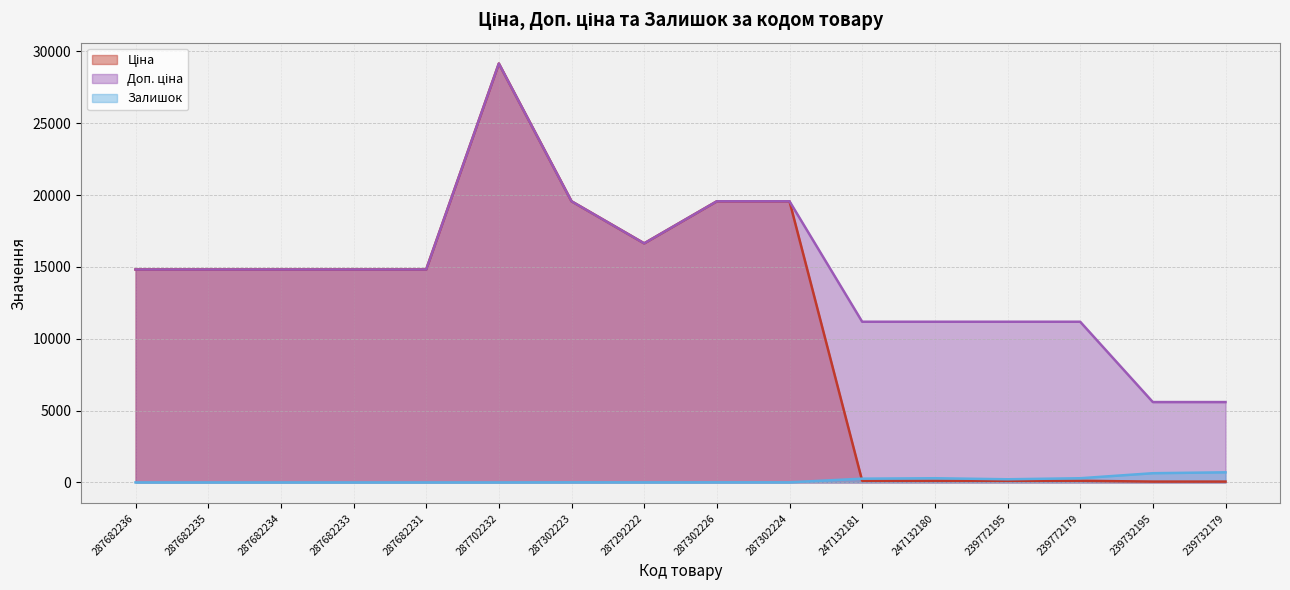

True or false: Доп. ціна and Залишок cross at least once.

False